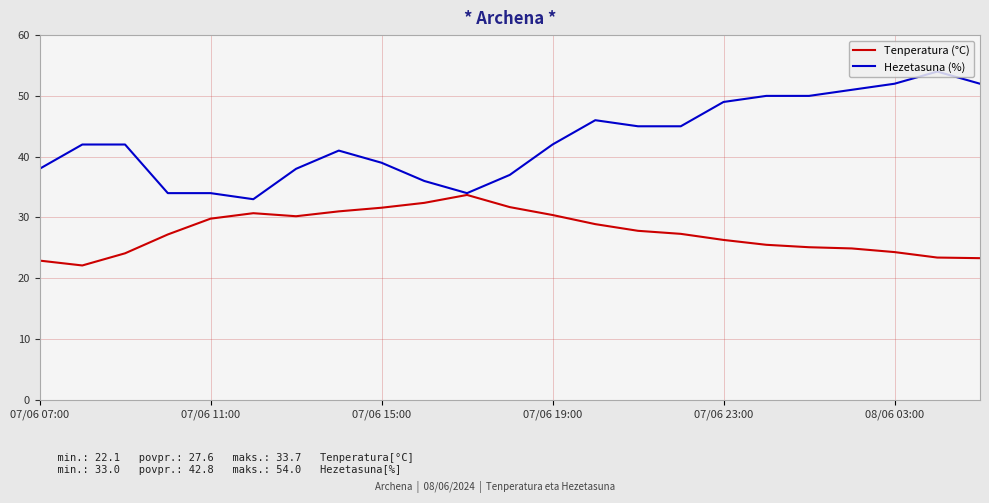

Is this an area chart (filled region under the line)?

No